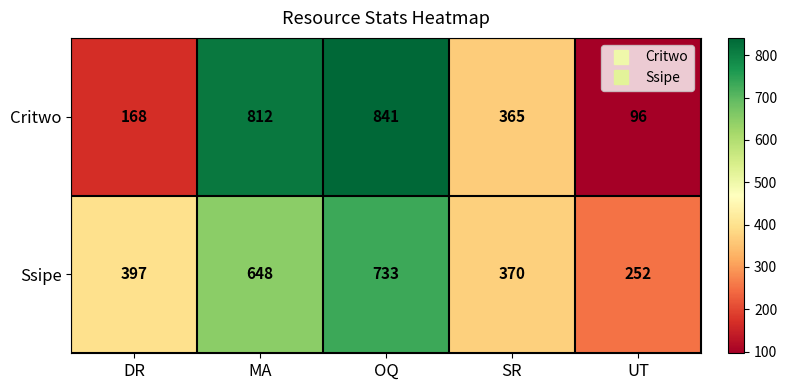

What is the difference between the maximum and second lowest values in the Ssipe series?

363